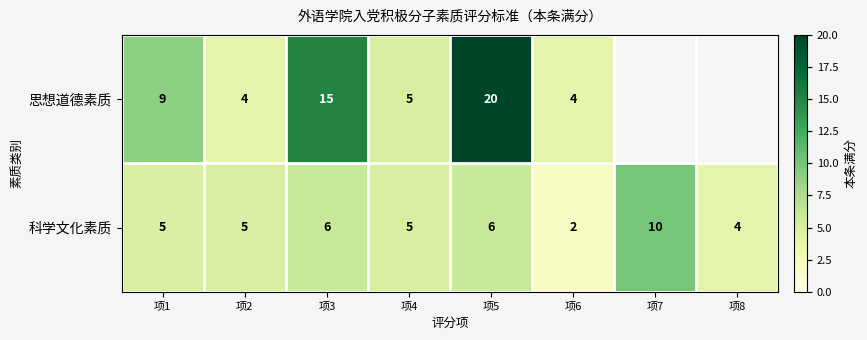

At which label does 科学文化素质 reach its minimum?

项6